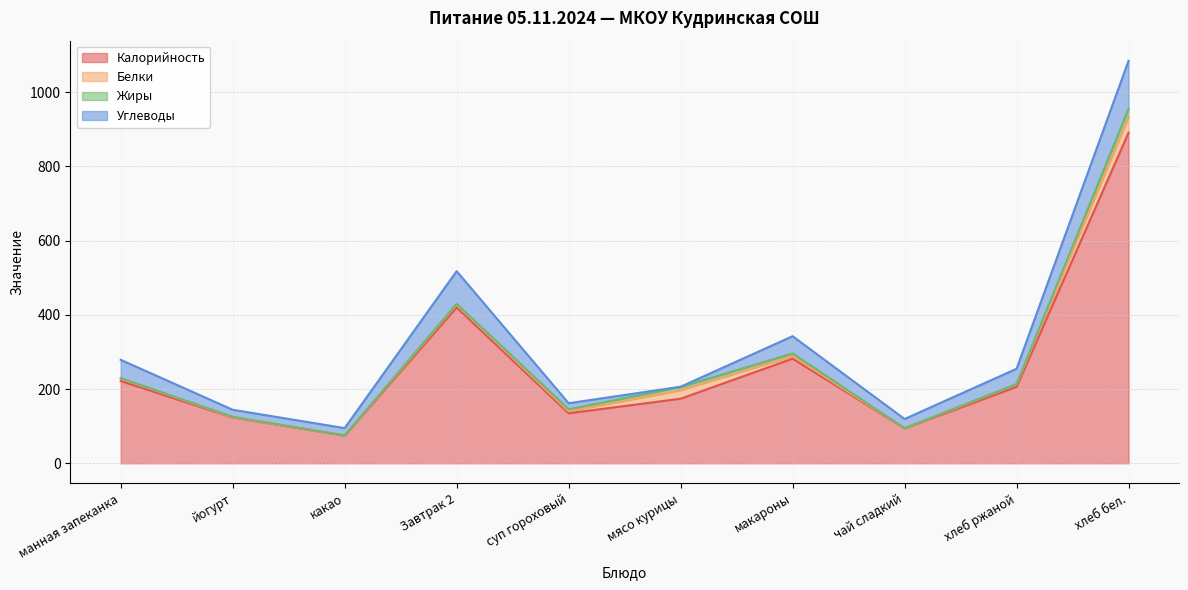

Rank the series at суп гороховый from highest to lowest value.

Калорийность, Углеводы, Белки, Жиры